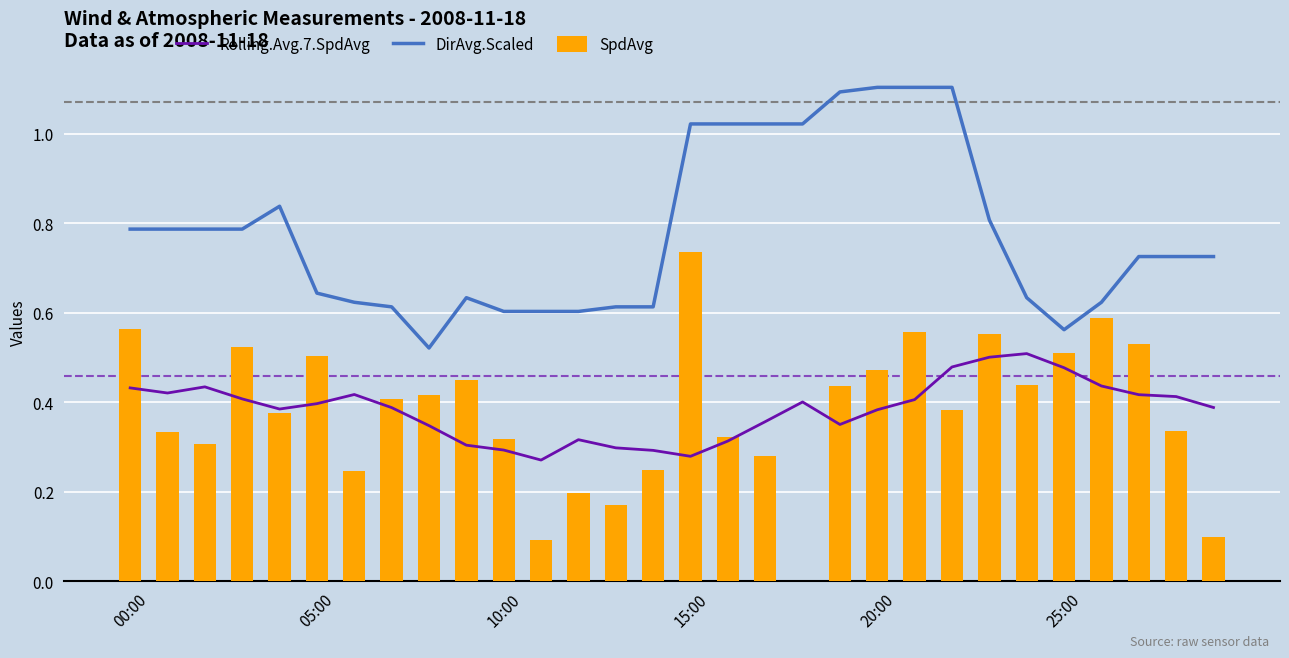

At which label is Rolling.Avg.7.SpdAvg closest to 0?

11